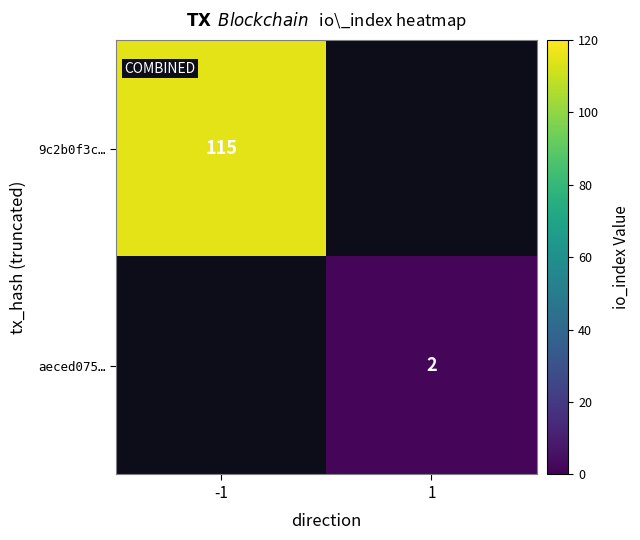

Is it true that aeced075… equals 1 at 1?

False